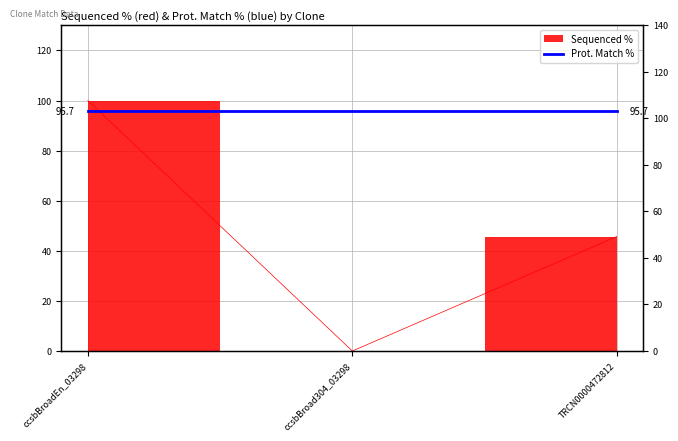

What is the greatest value displayed?

100.0